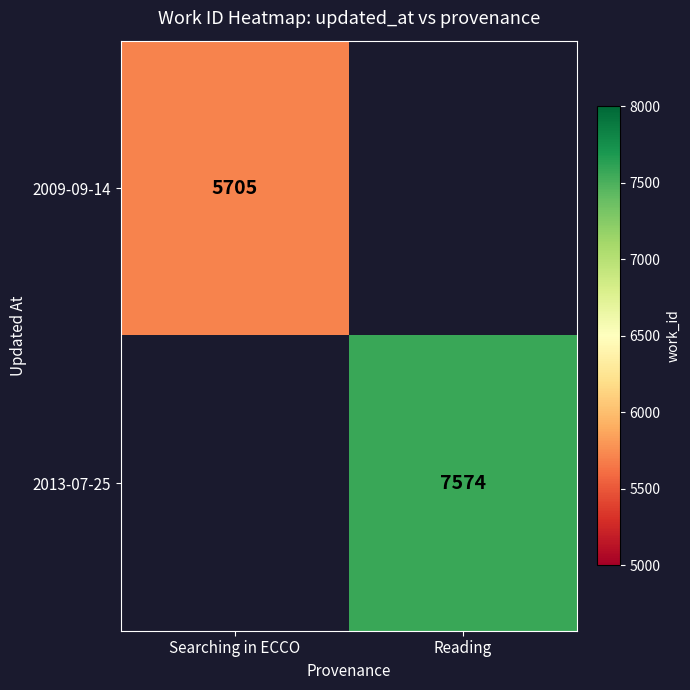

The 2009-09-14 series shows 5705 at Searching in ECCO. True or false?

True